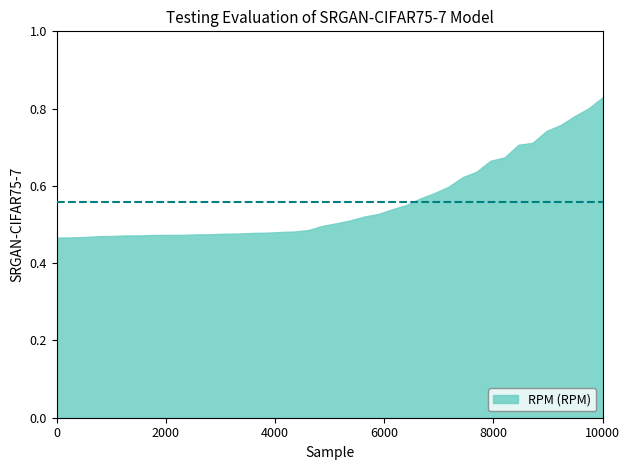

Count the number of categories in the chart.

40